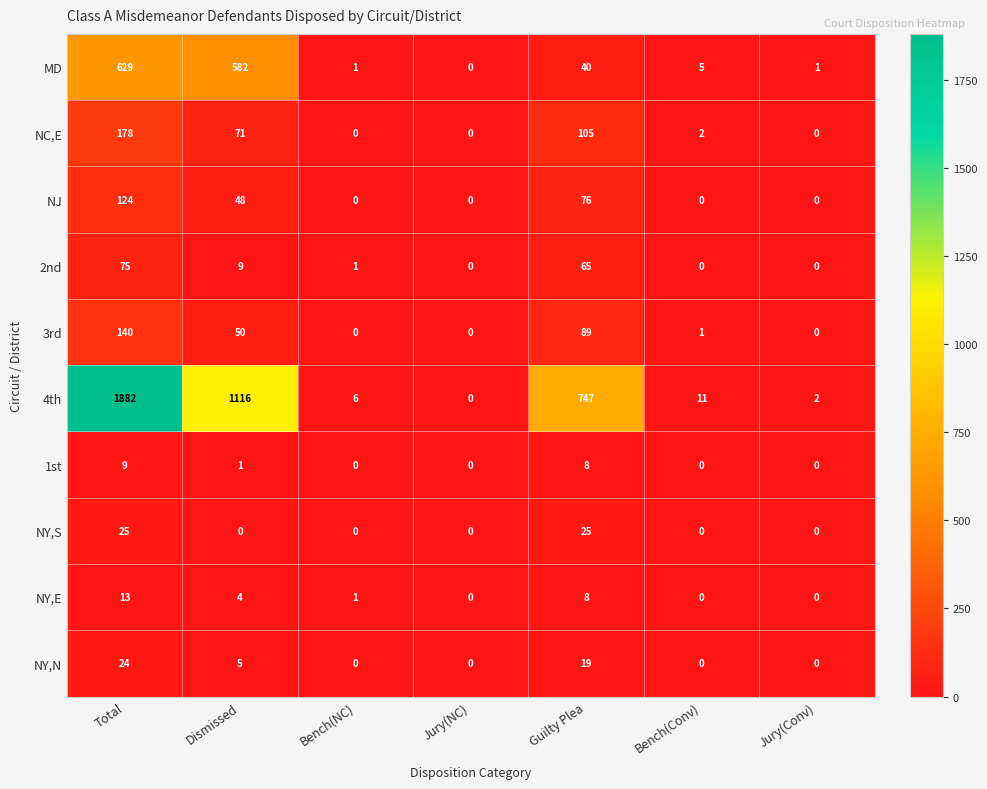

Where does the MD series first go above 5?

Total